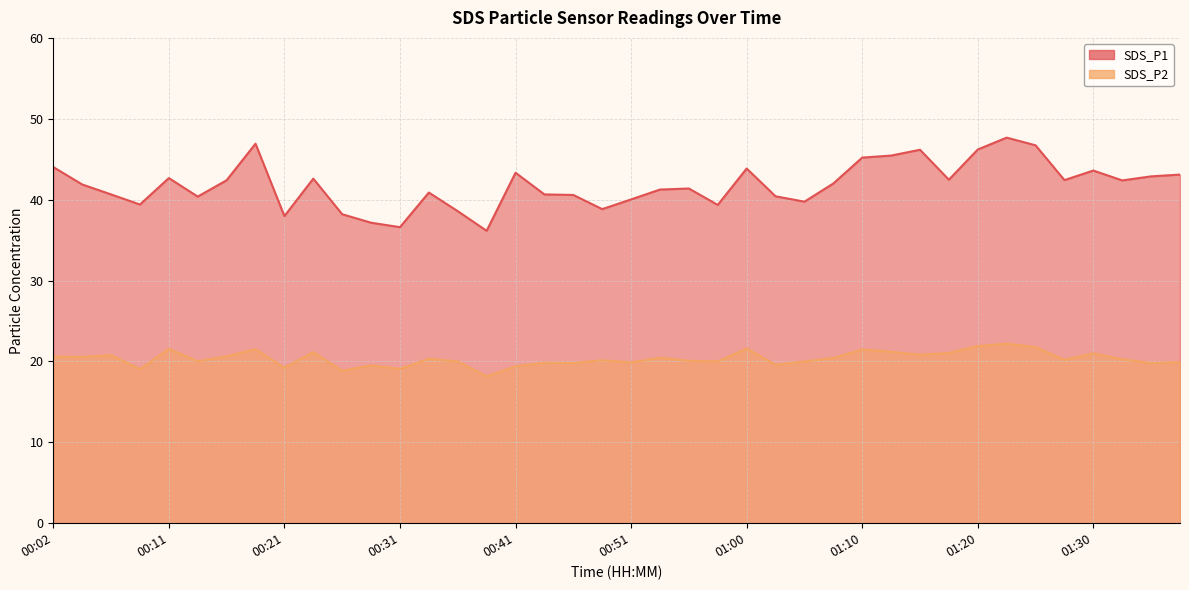

The value of SDS_P1 at 01:00 is 10.9. True or false?

False